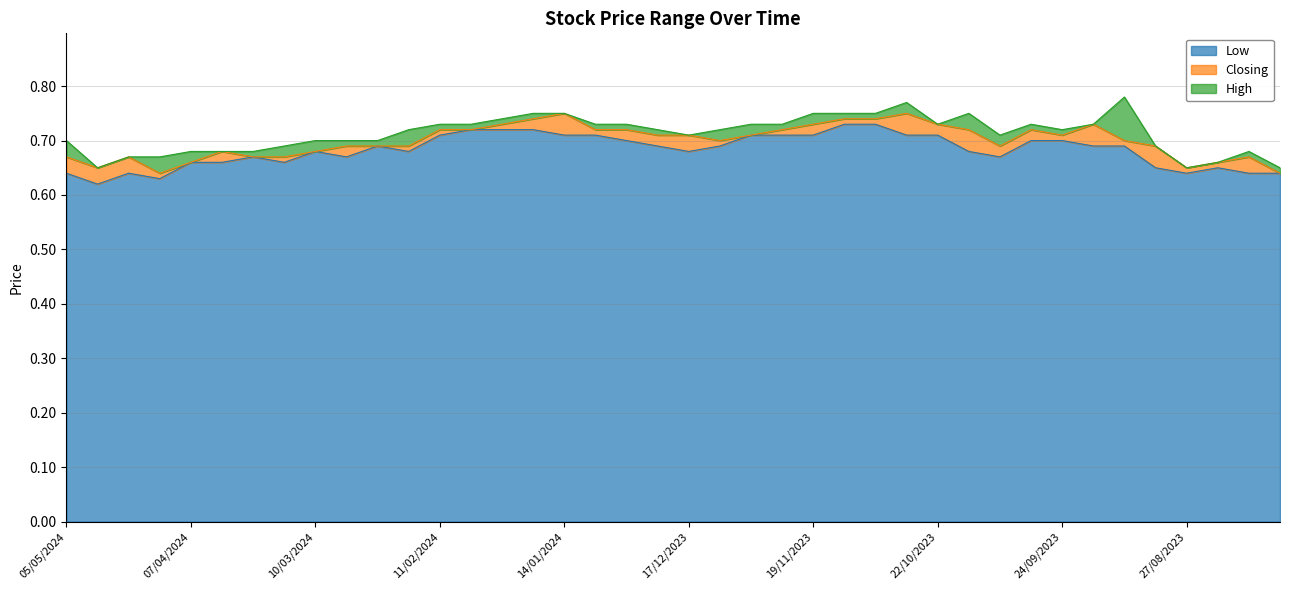

How many data points does each series have?

40